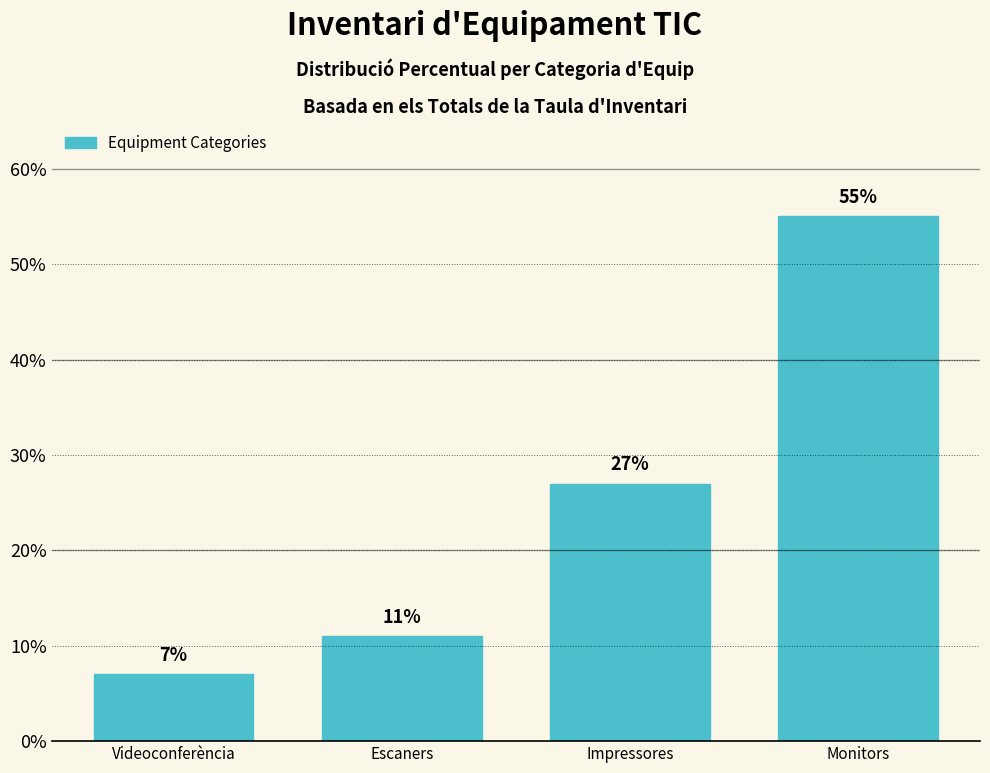

Reading left to right, extract all data points from this chart.

Videoconferència=7	Escaners=11	Impressores=27	Monitors=55